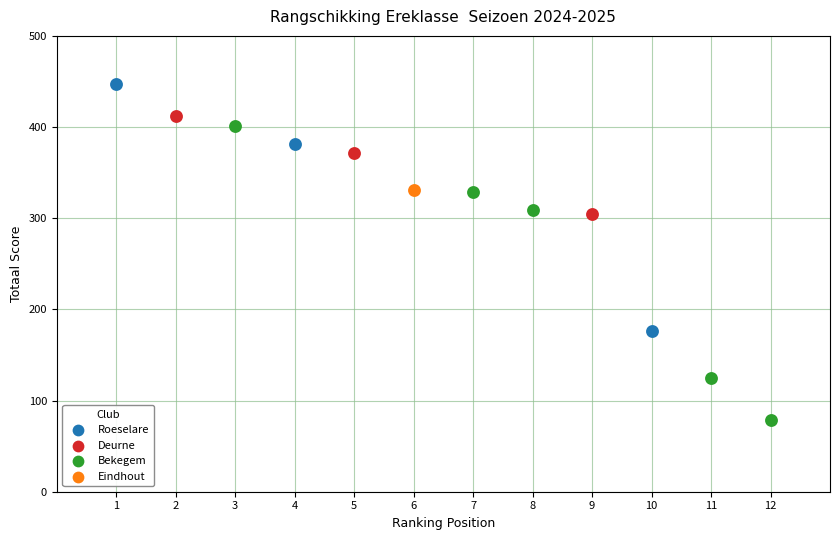

What are all the series names shown in the legend?

Roeselare, Deurne, Bekegem, Eindhout